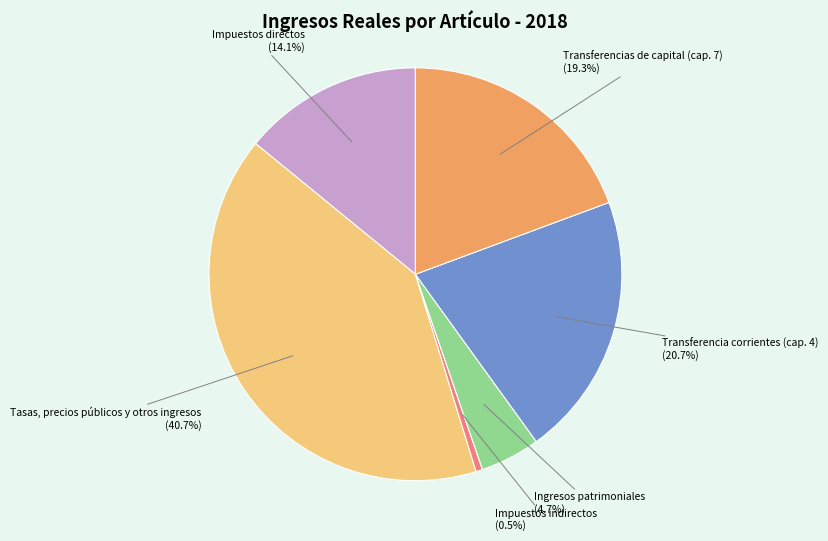

What is the largest slice in the pie chart?

Tasas, precios públicos y otros ingresos